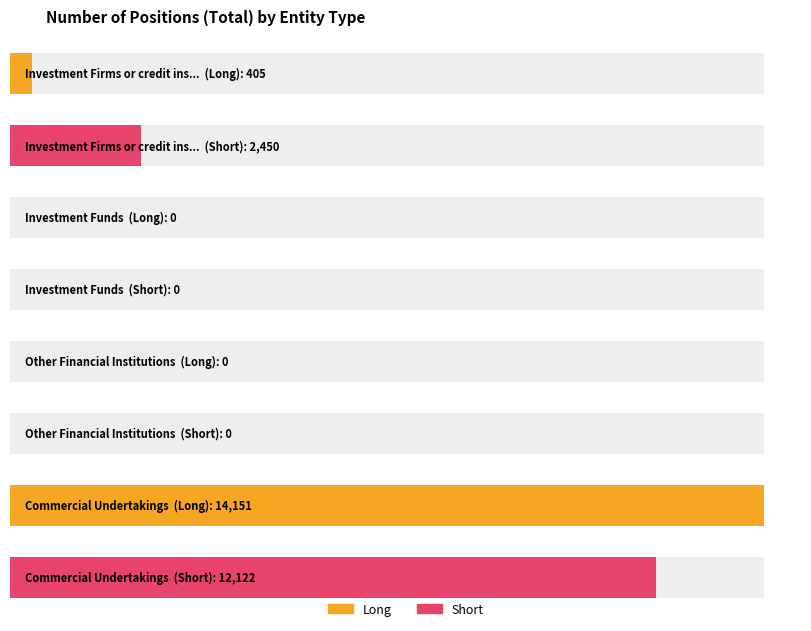

How many values in Long are above zero?

2